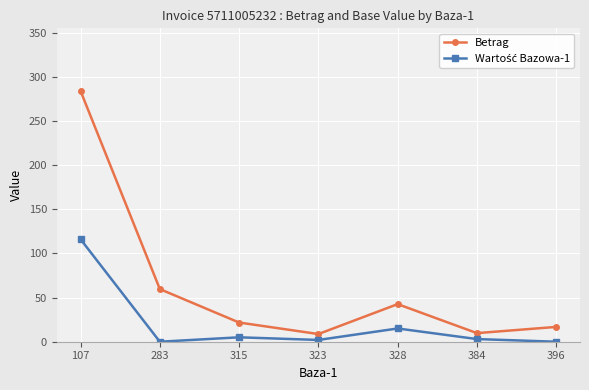

The value of Betrag at 283 is 59.6. True or false?

True